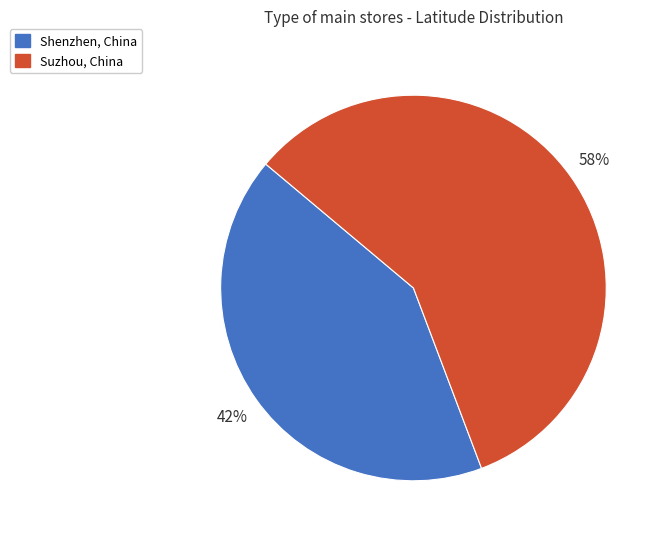

Is the sum of Shenzhen, China and Suzhou, China greater than half?

Yes